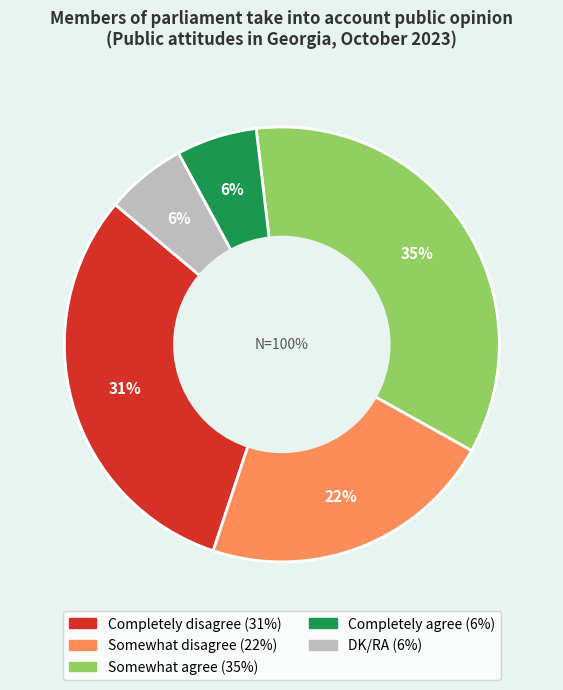

How many slices are in this pie chart?

5